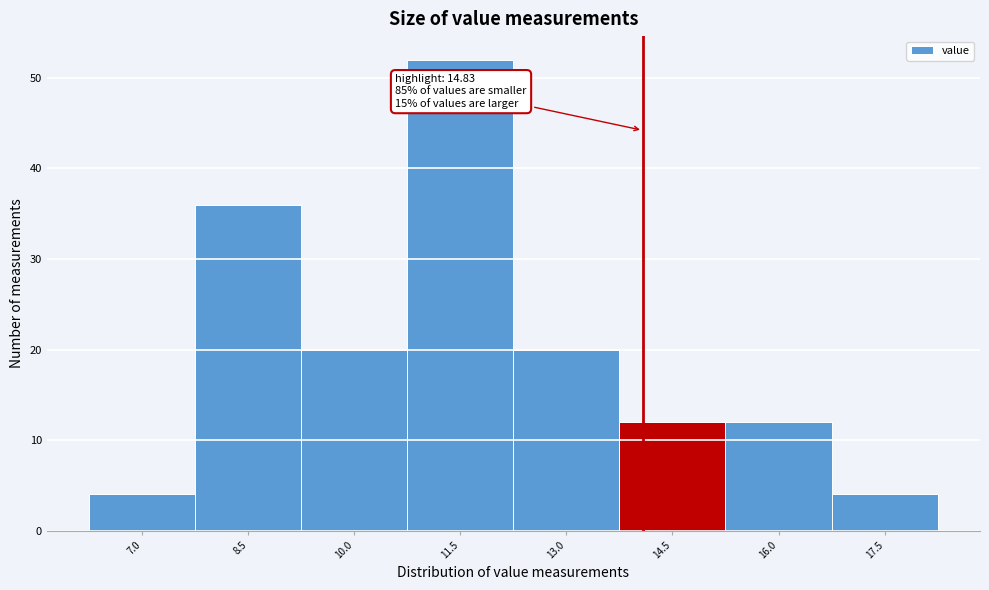

Reading right to left, extract all data points from this chart.

4	12	12	20	52	20	36	4